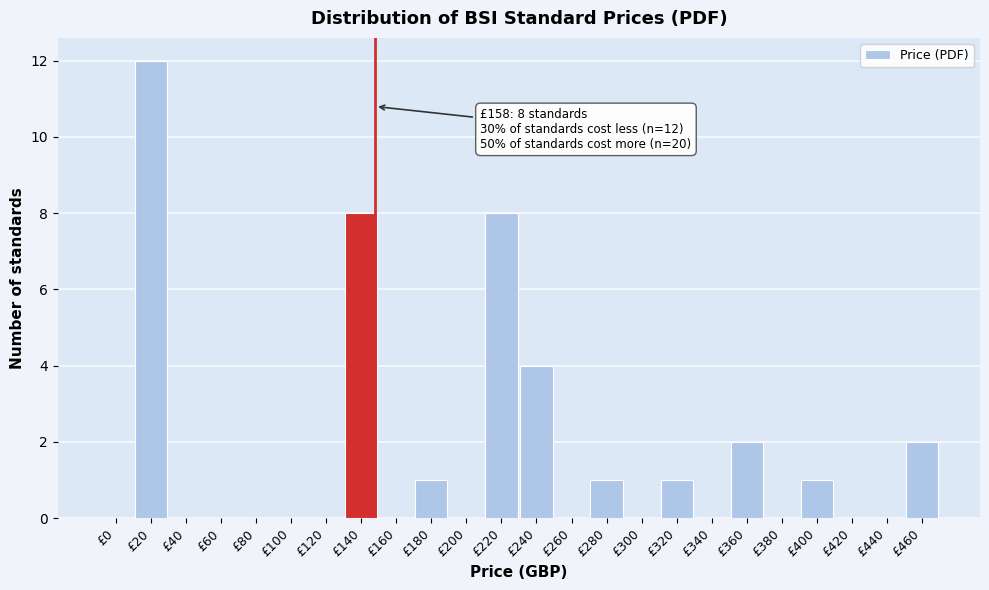

Reading left to right, extract all data points from this chart.

£0=0	£20=12	£40=0	£60=0	£80=0	£100=0	£120=0	£140=8	£160=0	£180=1	£200=0	£220=8	£240=4	£260=0	£280=1	£300=0	£320=1	£340=0	£360=2	£380=0	£400=1	£420=0	£440=0	£460=2